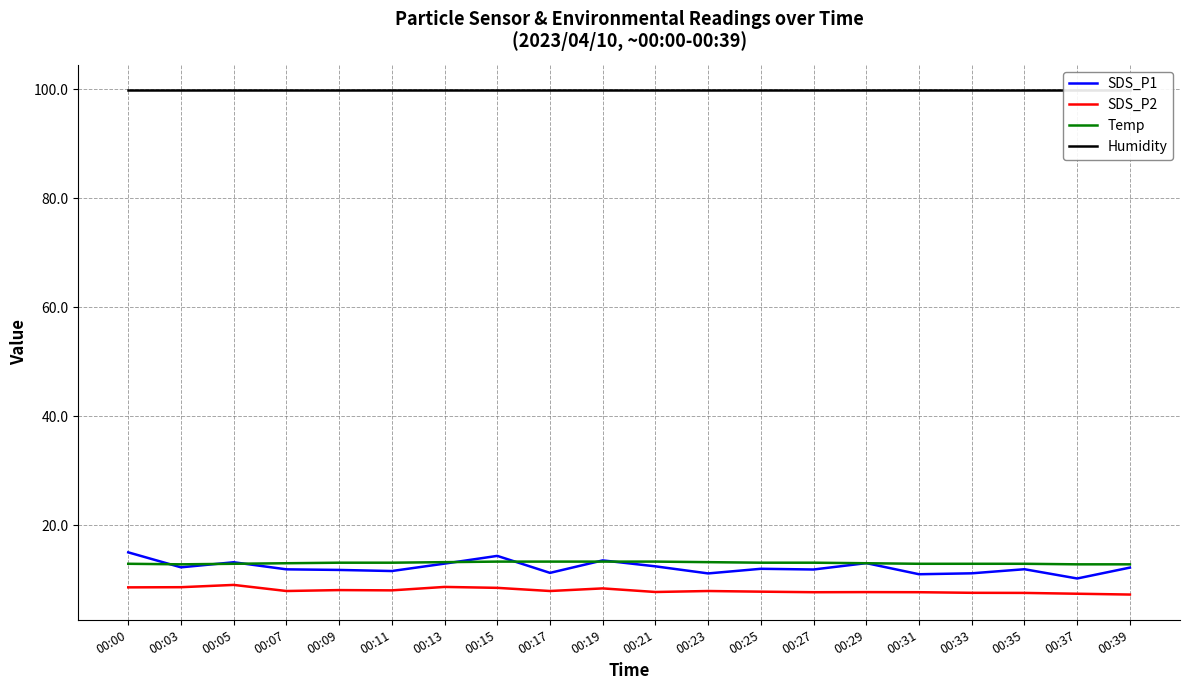

Reading left to right, transcribe all the data shown in this chart.

SDS_P1: 15.0	12.2	13.2	11.9	11.8	11.6	12.9	14.3	11.2	13.5	12.4	11.1	12.0	11.8	13.0	11.0	11.2	11.9	10.2	12.2
SDS_P2: 8.6	8.6	9.0	7.9	8.1	8.0	8.7	8.5	7.9	8.4	7.7	7.9	7.8	7.7	7.7	7.7	7.6	7.5	7.4	7.2
Temp: 12.9	12.8	12.9	13.0	13.1	13.1	13.2	13.3	13.3	13.3	13.3	13.2	13.1	13.1	13.0	12.9	12.9	12.9	12.8	12.8
Humidity: 99.9	99.9	99.9	99.9	99.9	99.9	99.9	99.9	99.9	99.9	99.9	99.9	99.9	99.9	99.9	99.9	99.9	99.9	99.9	99.9